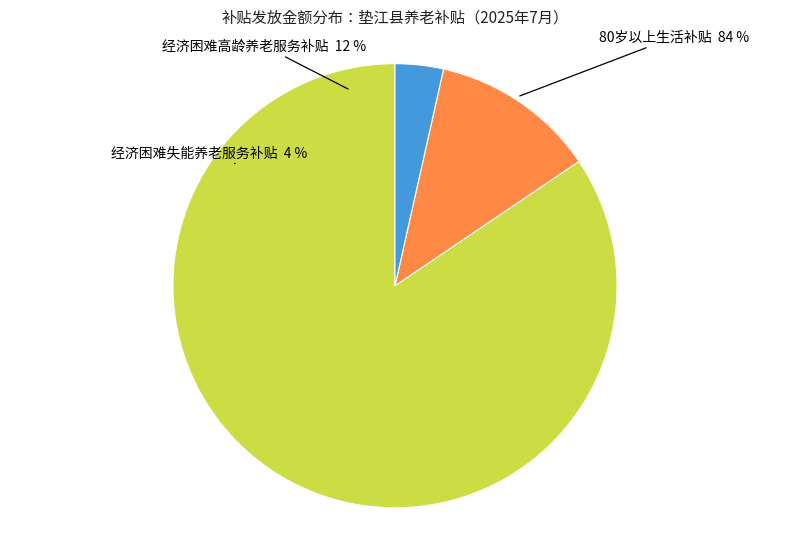

Is 经济困难高龄养老服务补贴 the majority of the pie?

No